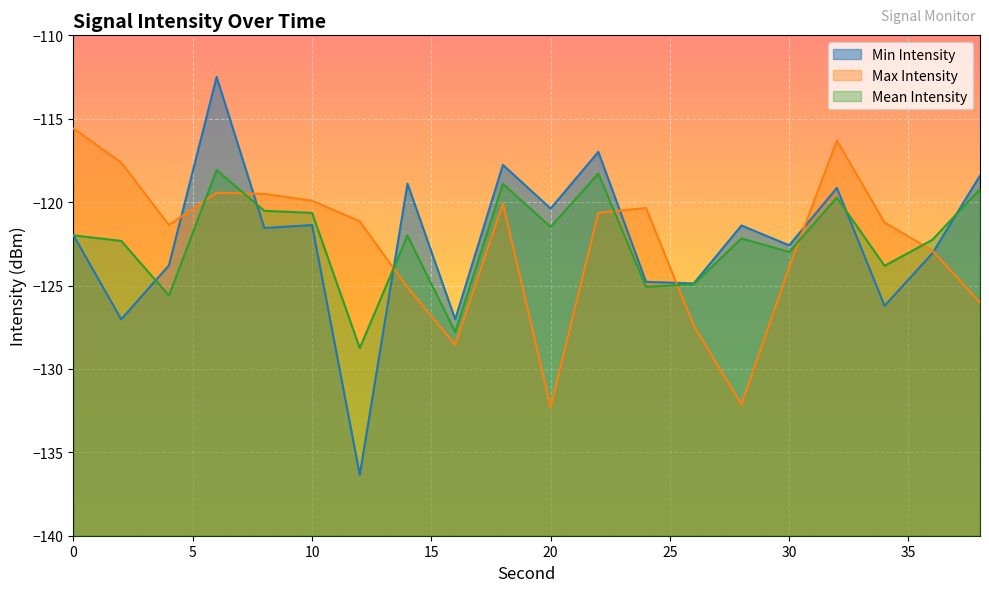

How many data points in Min Intensity are above -121?

7